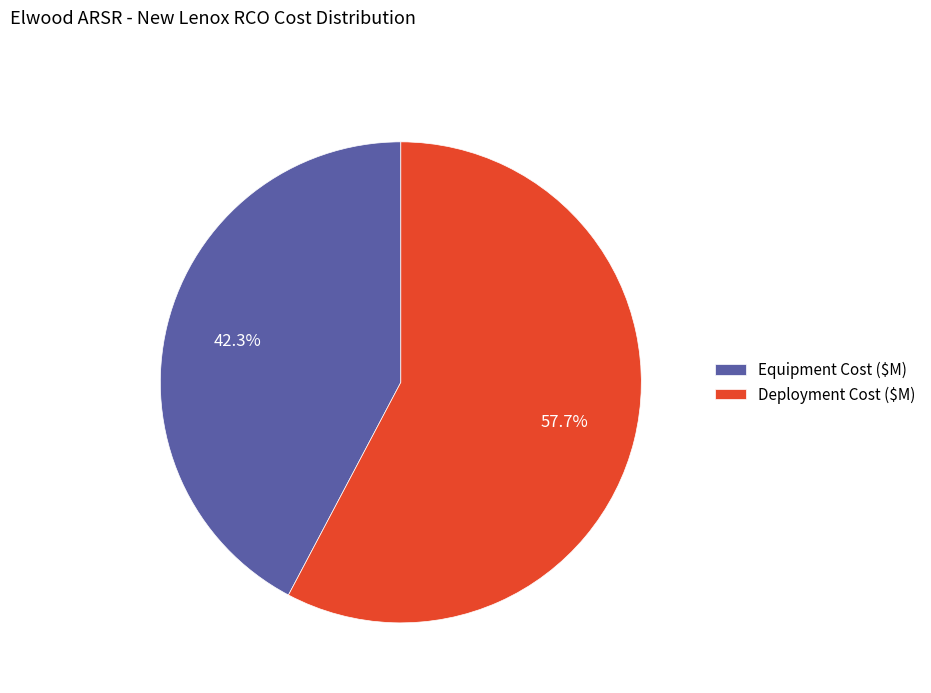

Rank the categories by value from lowest to highest.

Equipment Cost ($M), Deployment Cost ($M)